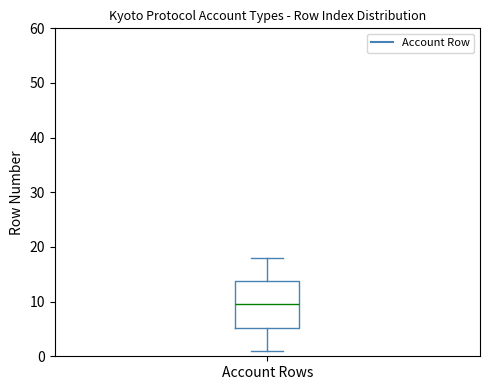

Where does the lower whisker of the box for Account Rows end on the y-axis? The values are not printed on the chart, so give them approximately, as read against the axis.

1